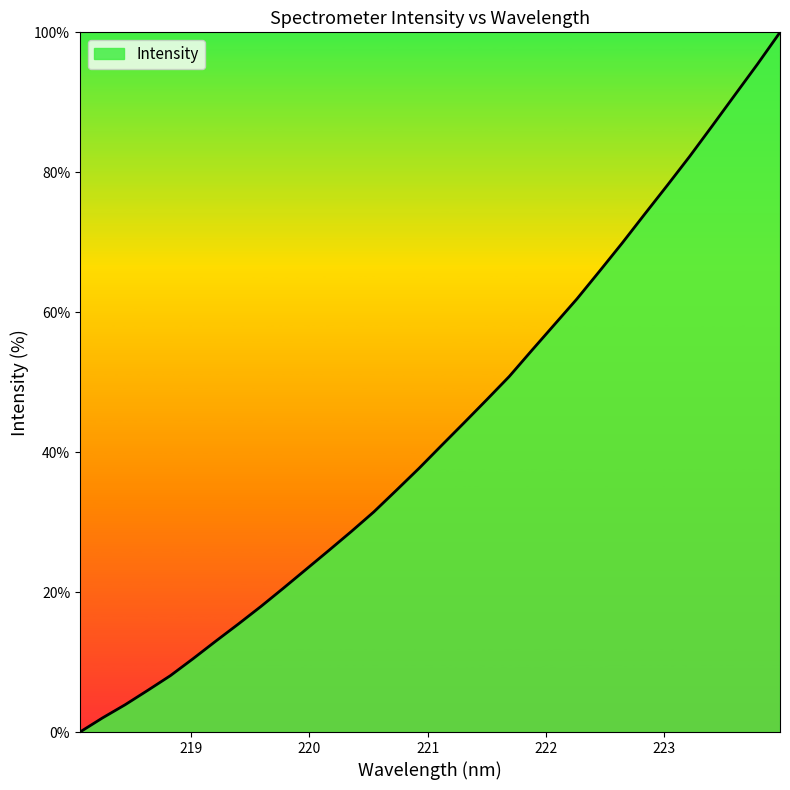

What is the difference between the maximum and minimum values?

100.0